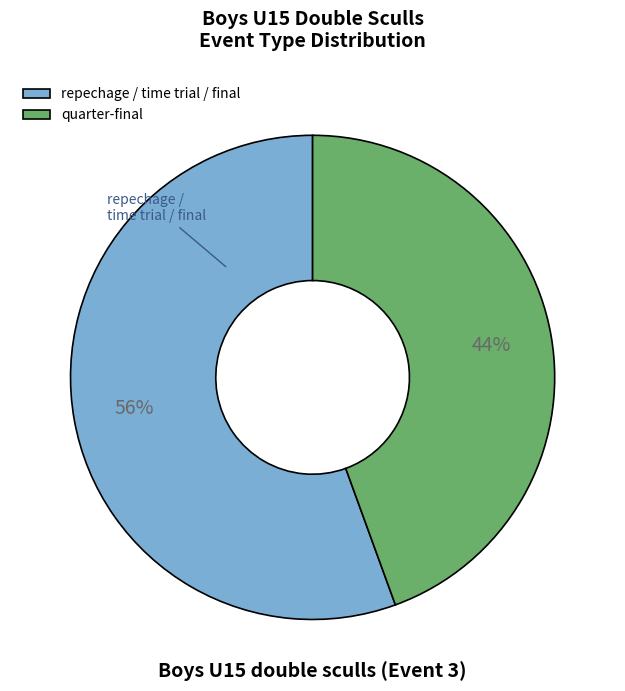

To the nearest percent, what percentage of the pie is quarter-final?

44%